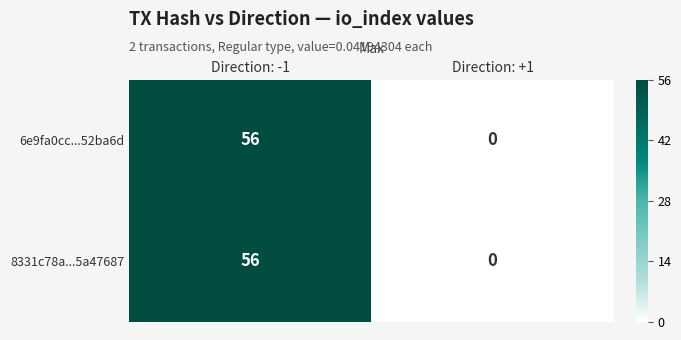

Which category has the lowest value across all series?

Direction: +1